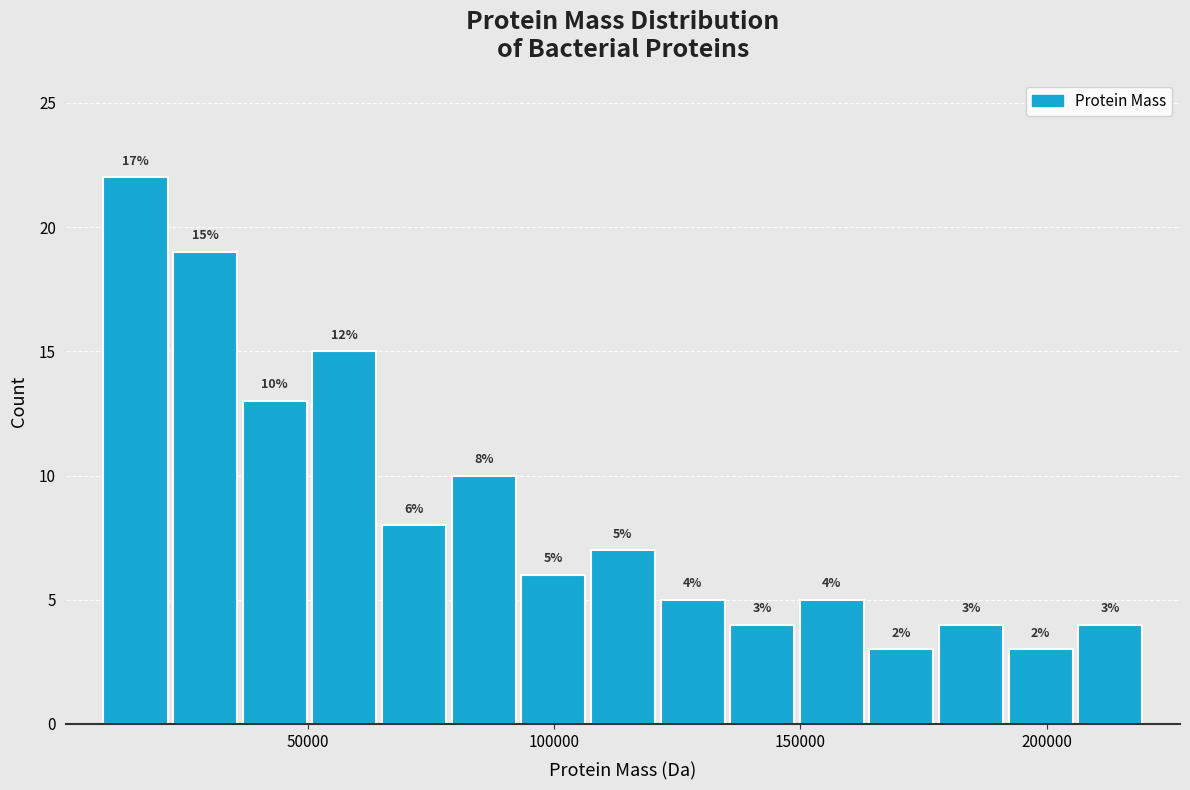

Around what value on the x-axis is the tallest bar? Give the approximate position of its centre, as read against the axis.

15000